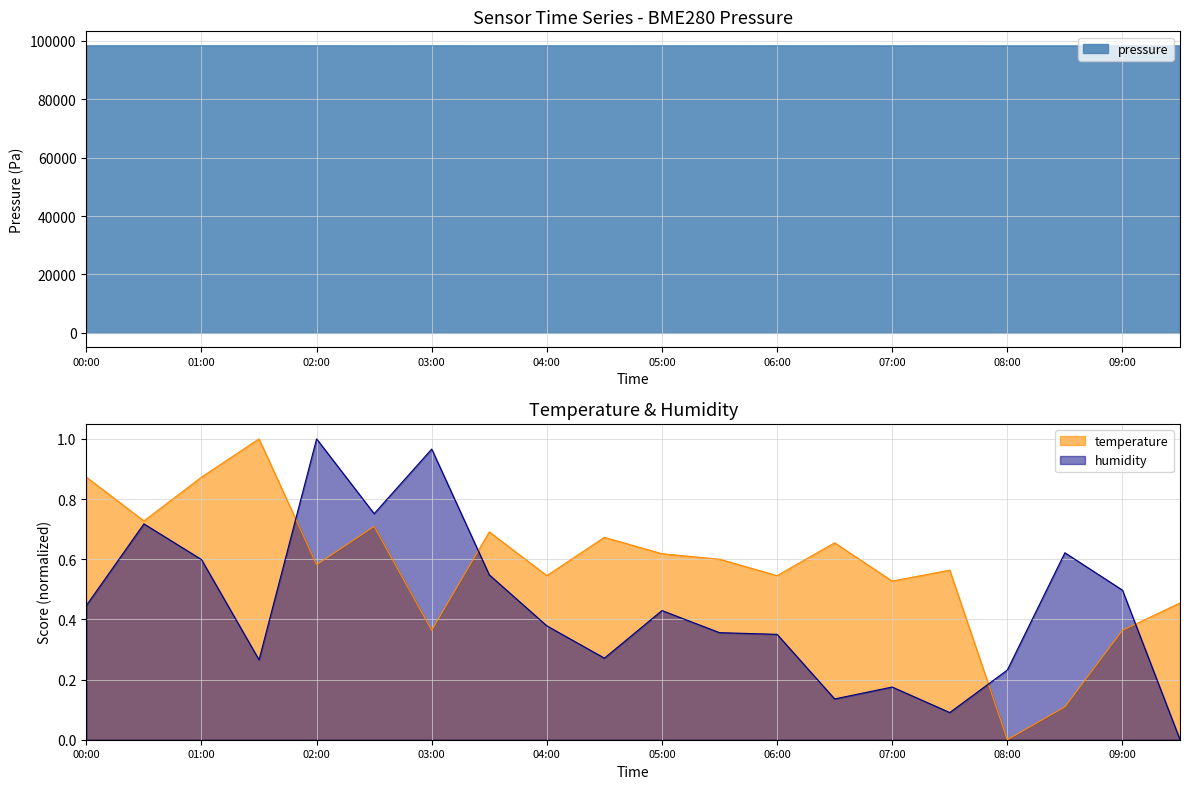

Reading left to right, what are all the values shown in this chart?

pressure: 00:00=98341.8	00:30=98342.6	01:00=98341.8	01:30=98342.8	02:00=98337.3	02:30=98329.6	03:00=98335.2	03:30=98331.4	04:00=98328.8	04:30=98327.2	05:00=98332.7	05:30=98325.8	06:00=98334.1	06:30=98327.3	07:00=98321.1	07:30=98327.0	08:00=98317.0	08:30=98316.4	09:00=98319.4	09:30=98322.4
temperature: 00:00=0.9	00:30=0.7	01:00=0.9	01:30=1.0	02:00=0.6	02:30=0.7	03:00=0.4	03:30=0.7	04:00=0.5	04:30=0.7	05:00=0.6	05:30=0.6	06:00=0.5	06:30=0.7	07:00=0.5	07:30=0.6	08:00=0.0	08:30=0.1	09:00=0.4	09:30=0.5
humidity: 00:00=0.4	00:30=0.7	01:00=0.6	01:30=0.3	02:00=1.0	02:30=0.8	03:00=1.0	03:30=0.5	04:00=0.4	04:30=0.3	05:00=0.4	05:30=0.4	06:00=0.4	06:30=0.1	07:00=0.2	07:30=0.1	08:00=0.2	08:30=0.6	09:00=0.5	09:30=0.0